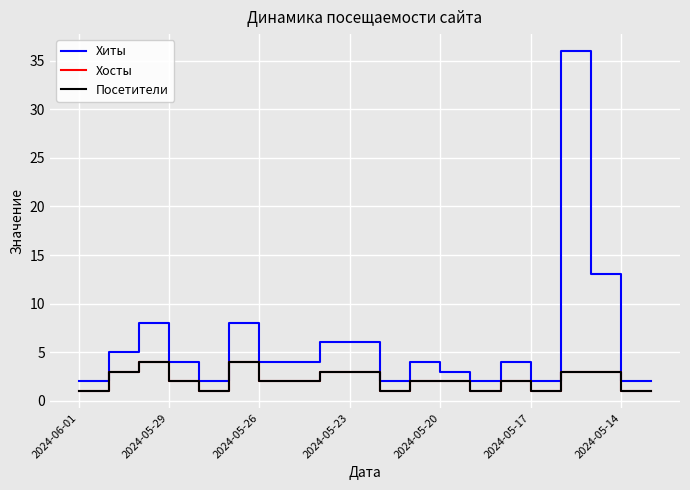

True or false: Посетители and Хосты cross at least once.

False